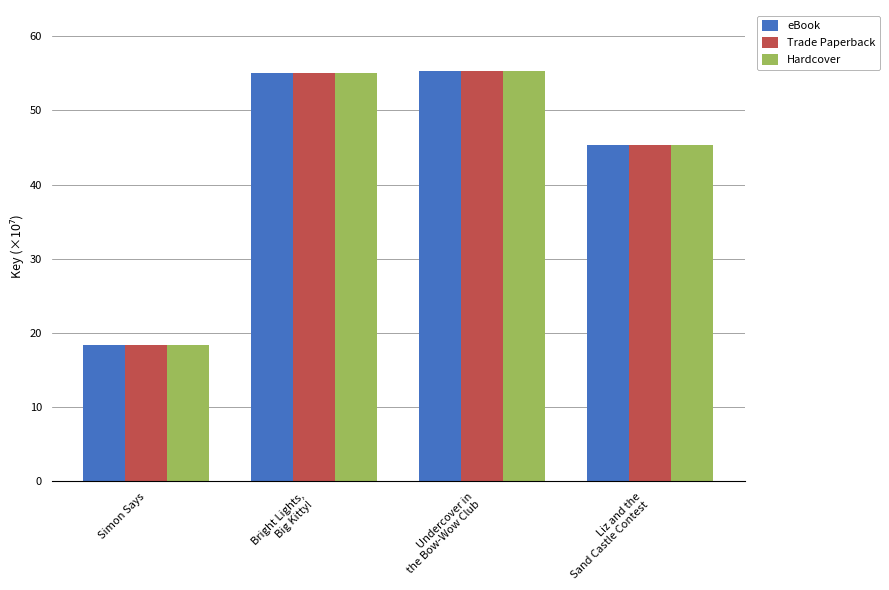

What is the difference between the maximum and minimum values in the Hardcover series?

36.8